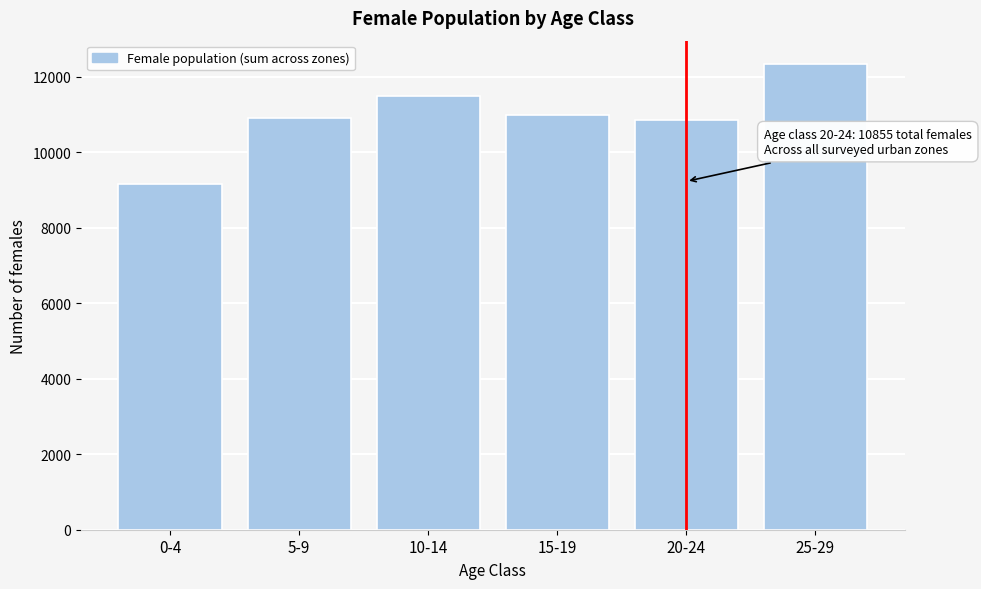

Between 5-9 and 0-4, which is larger?

5-9